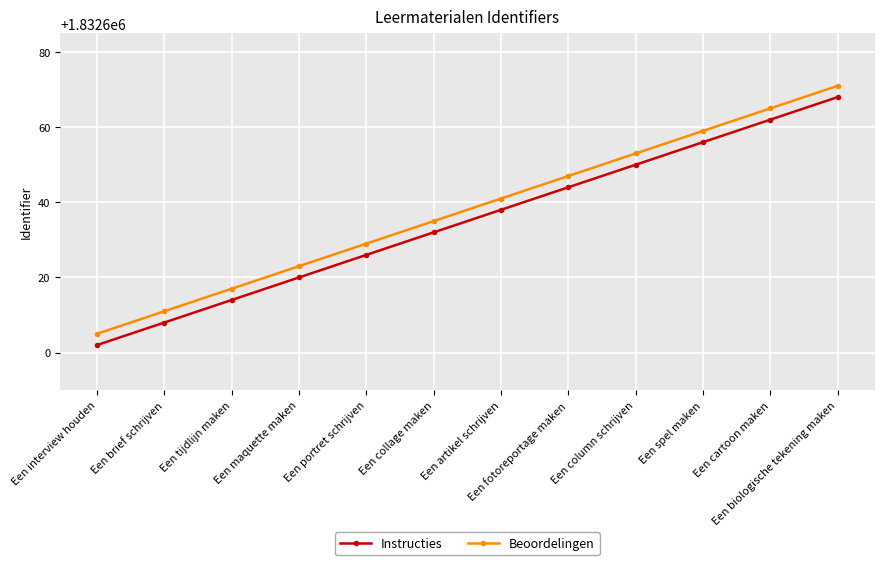

Reading left to right, transcribe all the data shown in this chart.

Instructies: Een interview houden=1832602	Een brief schrijven=1832608	Een tijdlijn maken=1832614	Een maquette maken=1832620	Een portret schrijven=1832626	Een collage maken=1832632	Een artikel schrijven=1832638	Een fotoreportage maken=1832644	Een column schrijven=1832650	Een spel maken=1832656	Een cartoon maken=1832662	Een biologische tekening maken=1832668
Beoordelingen: Een interview houden=1832605	Een brief schrijven=1832611	Een tijdlijn maken=1832617	Een maquette maken=1832623	Een portret schrijven=1832629	Een collage maken=1832635	Een artikel schrijven=1832641	Een fotoreportage maken=1832647	Een column schrijven=1832653	Een spel maken=1832659	Een cartoon maken=1832665	Een biologische tekening maken=1832671